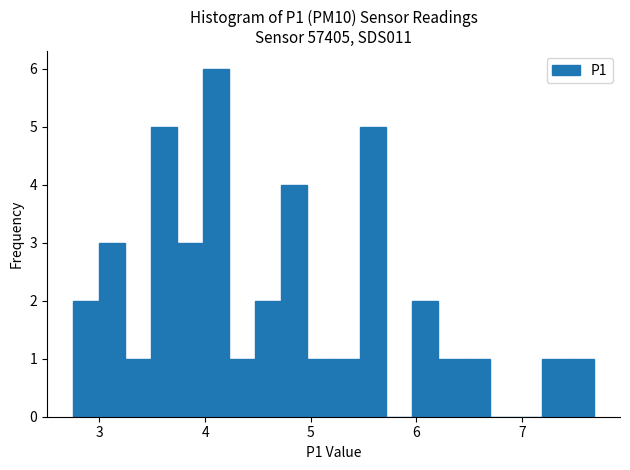

Around what value on the x-axis is the tallest bar? Give the approximate position of its centre, as read against the axis.

4.1